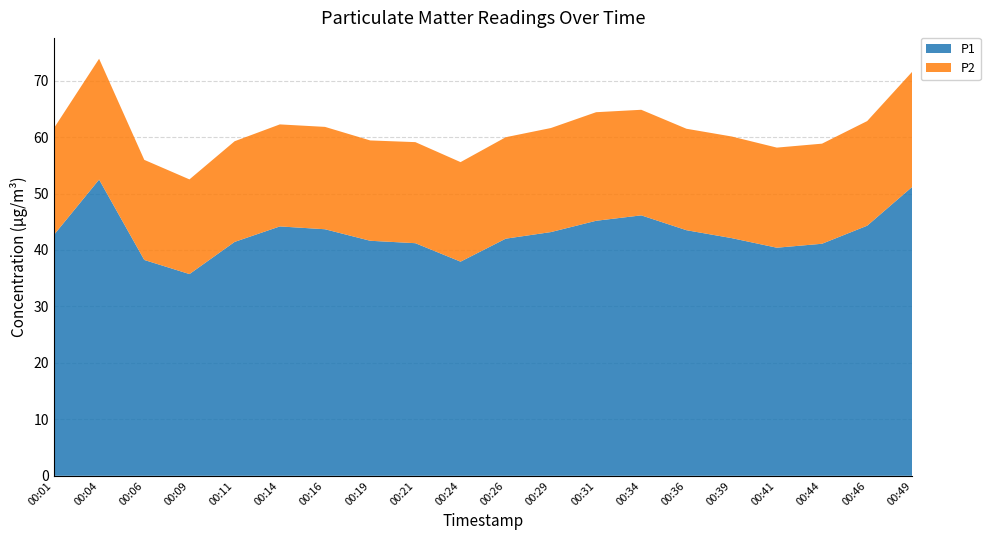

Reading right to left, transcribe all the data shown in this chart.

P1: 51.2	44.3	41.1	40.4	42.1	43.5	46.1	45.2	43.2	42.0	37.9	41.2	41.6	43.7	44.2	41.4	35.7	38.2	52.5	42.7
P2: 20.4	18.5	17.7	17.7	18.0	18.0	18.7	19.2	18.4	18.0	17.6	17.9	17.8	18.1	18.1	17.8	16.8	17.7	21.4	18.9